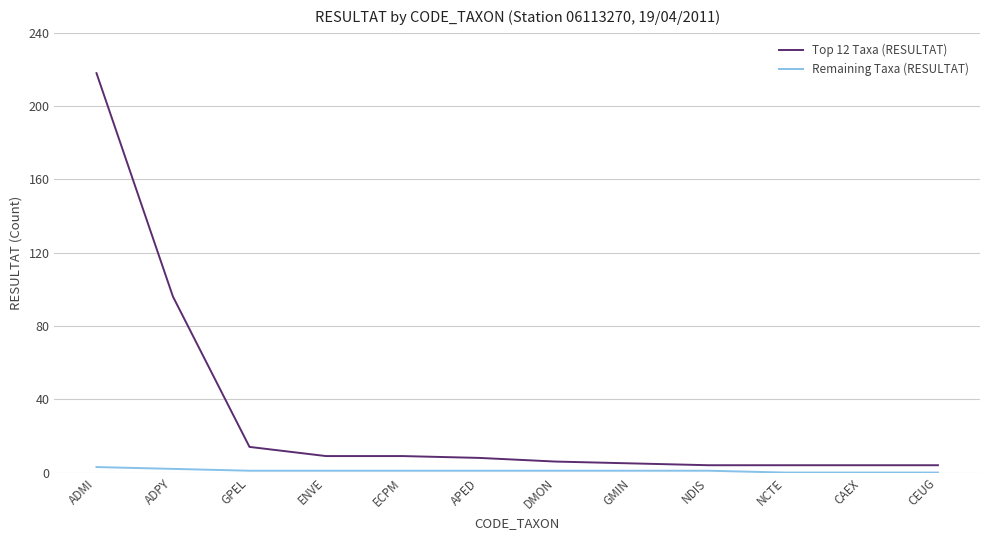

What is the total value across all series at DMON?

7